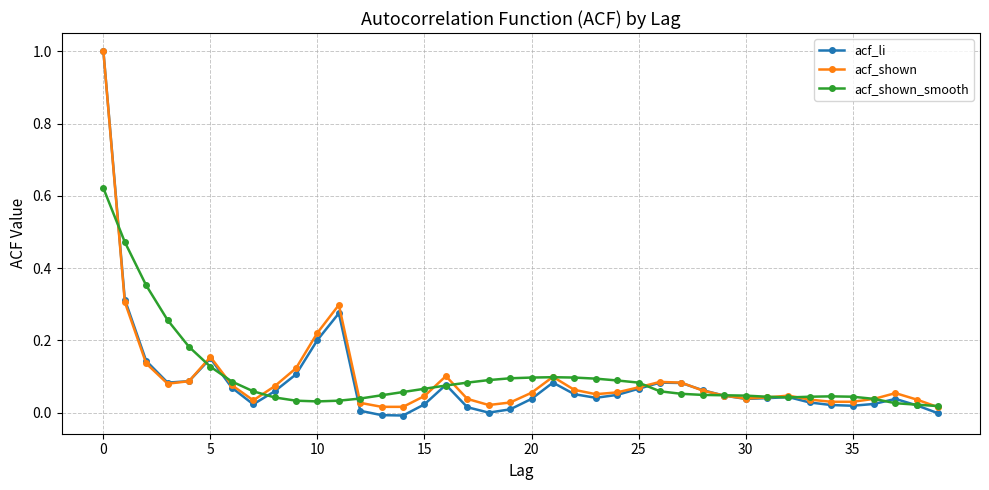

Which series has the largest range (max minus min)?

acf_li